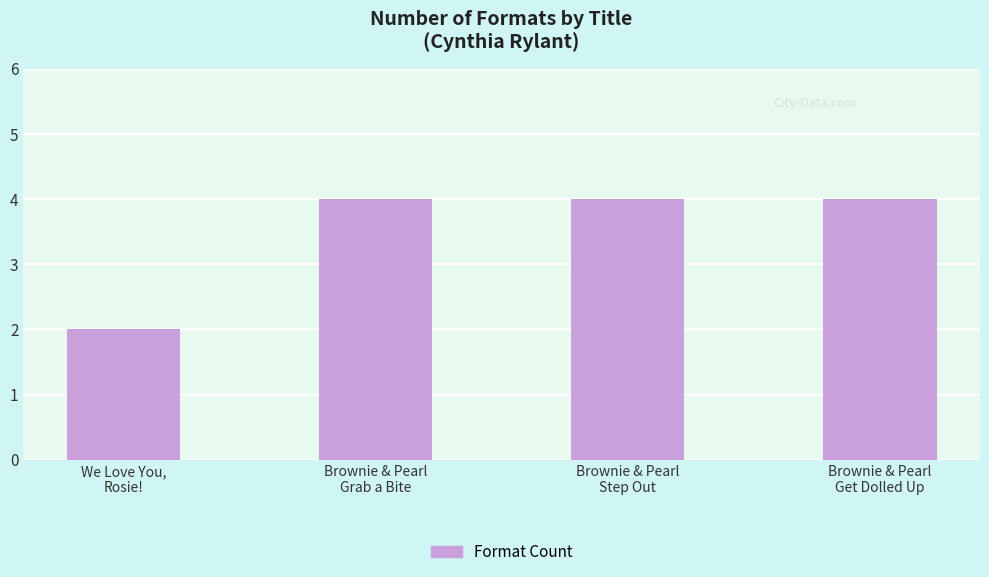

What is the difference between the second highest and minimum values?

2